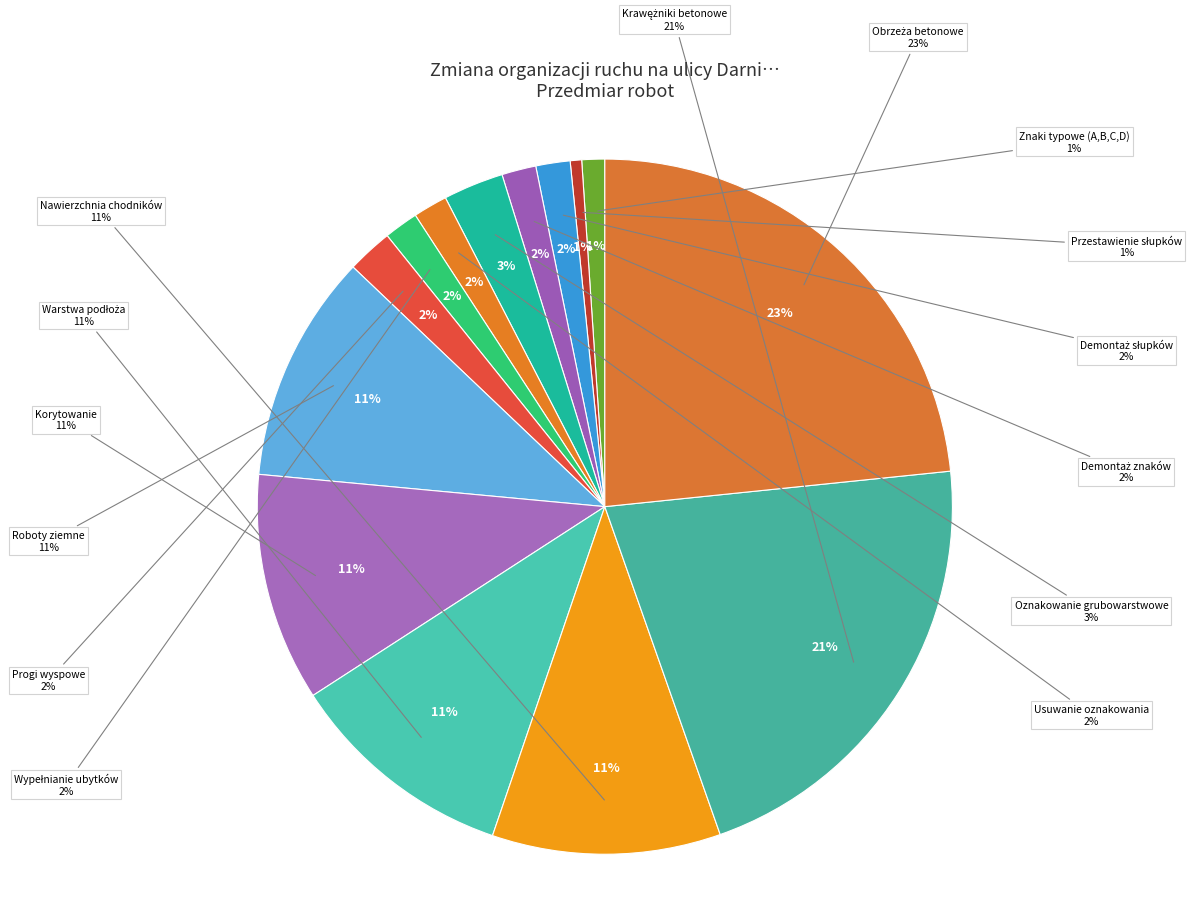

Rank the categories by value from highest to lowest.

Obrzeża betonowe, Krawężniki betonowe, Roboty ziemne, Korytowanie, Warstwa podłoża, Nawierzchnia chodników, Oznakowanie grubowarstwowe, Progi wyspowe, Demontaż słupków, Demontaż znaków, Usuwanie oznakowania, Wypełnianie ubytków, Znaki typowe (A,B,C,D), Przestawienie słupków